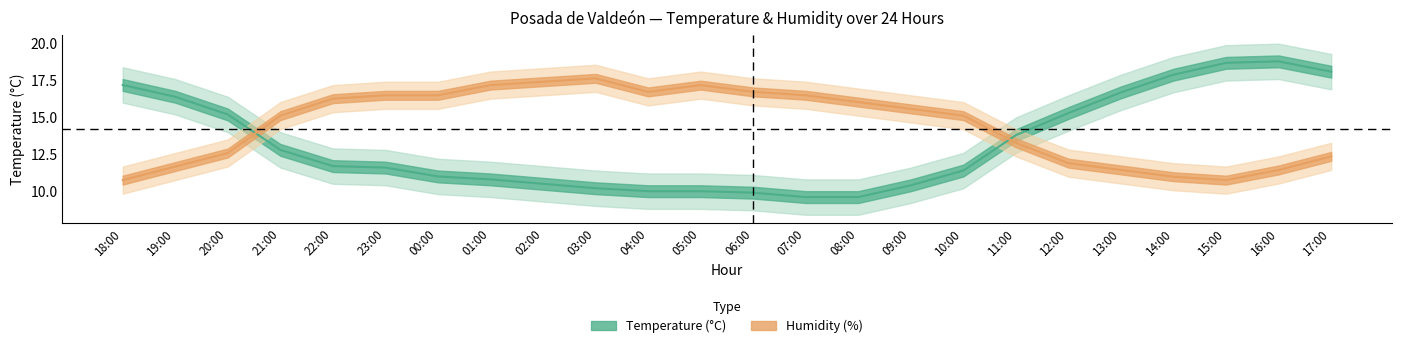

True or false: Humidity (%) has more than 0 interior local peaks.

True